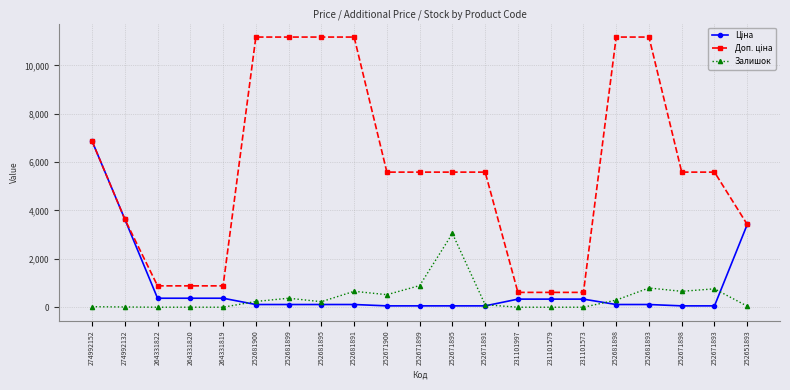

At how many categories does at least one series exceed 10410?

6